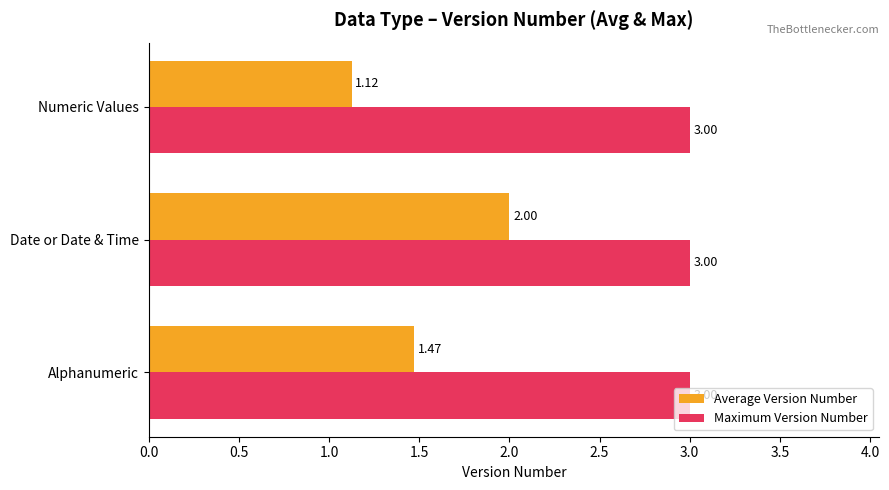

At which label does Average Version Number reach its minimum?

Numeric Values